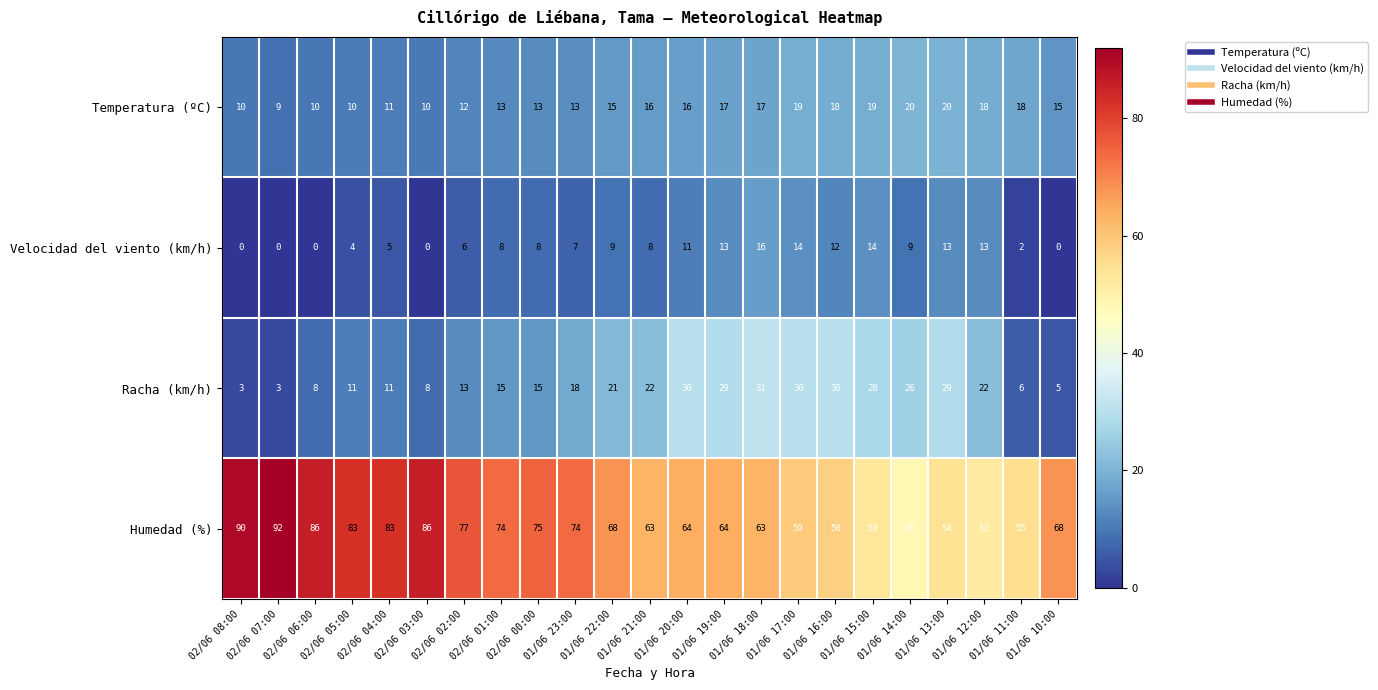

Which label corresponds to the largest value in the chart?

02/06 07:00